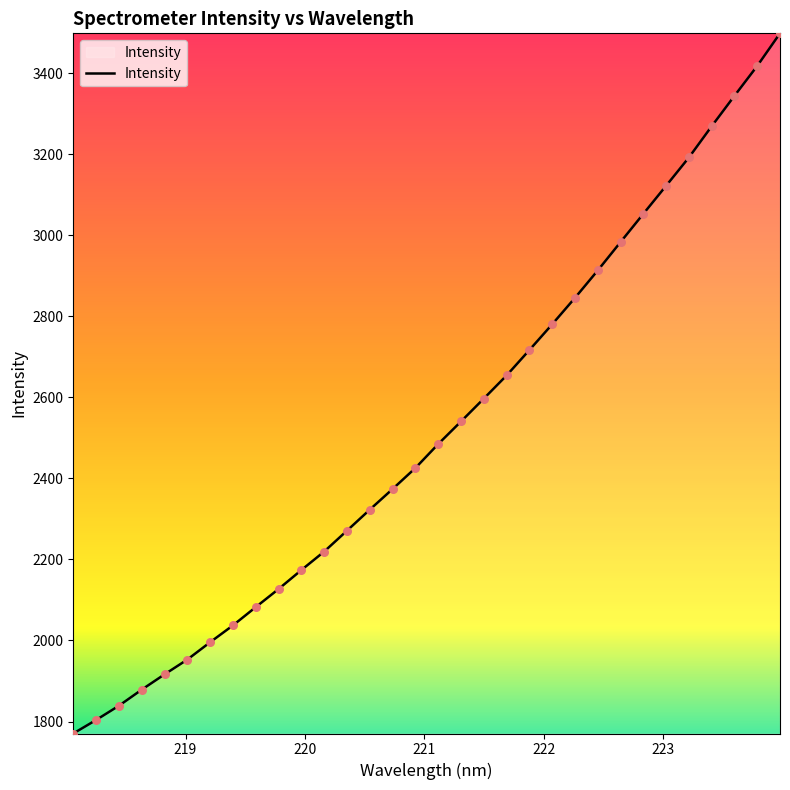

What is the maximum value shown in the chart?

3498.0